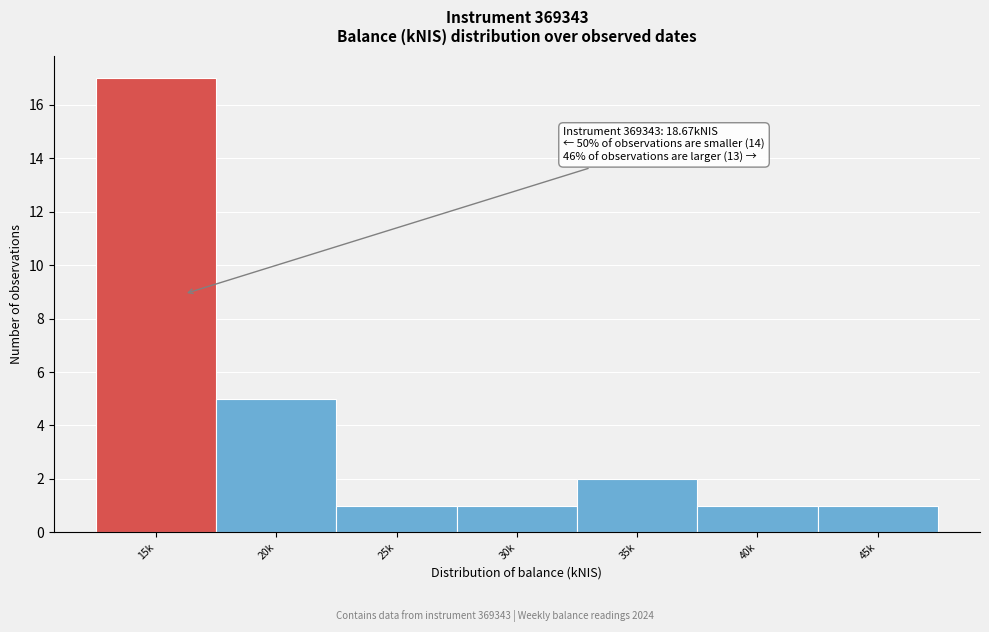

Reading left to right, transcribe all the data shown in this chart.

15k=17	20k=5	25k=1	30k=1	35k=2	40k=1	45k=1